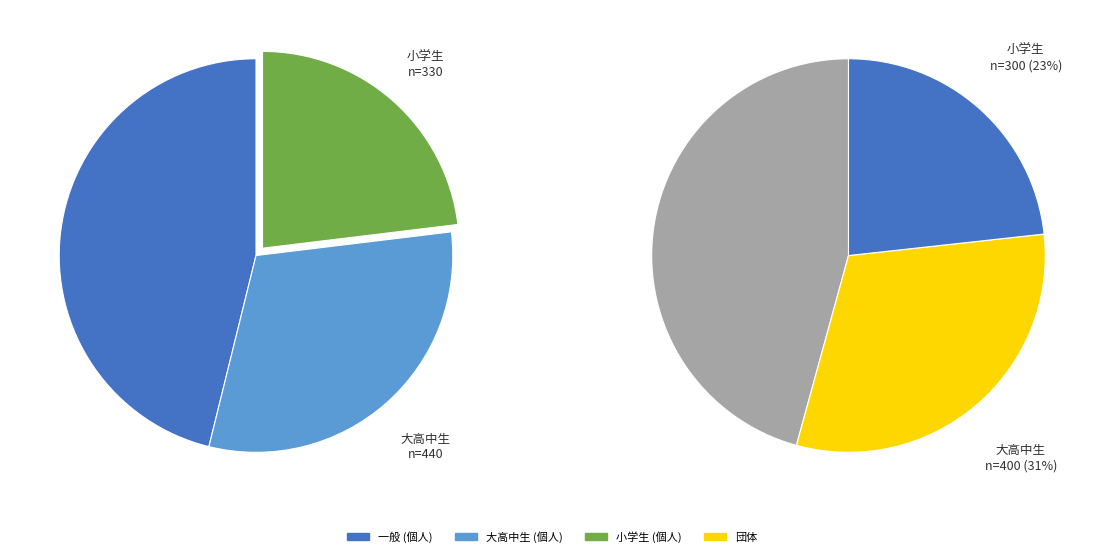

Does 一般 account for over 50% of the chart?

No